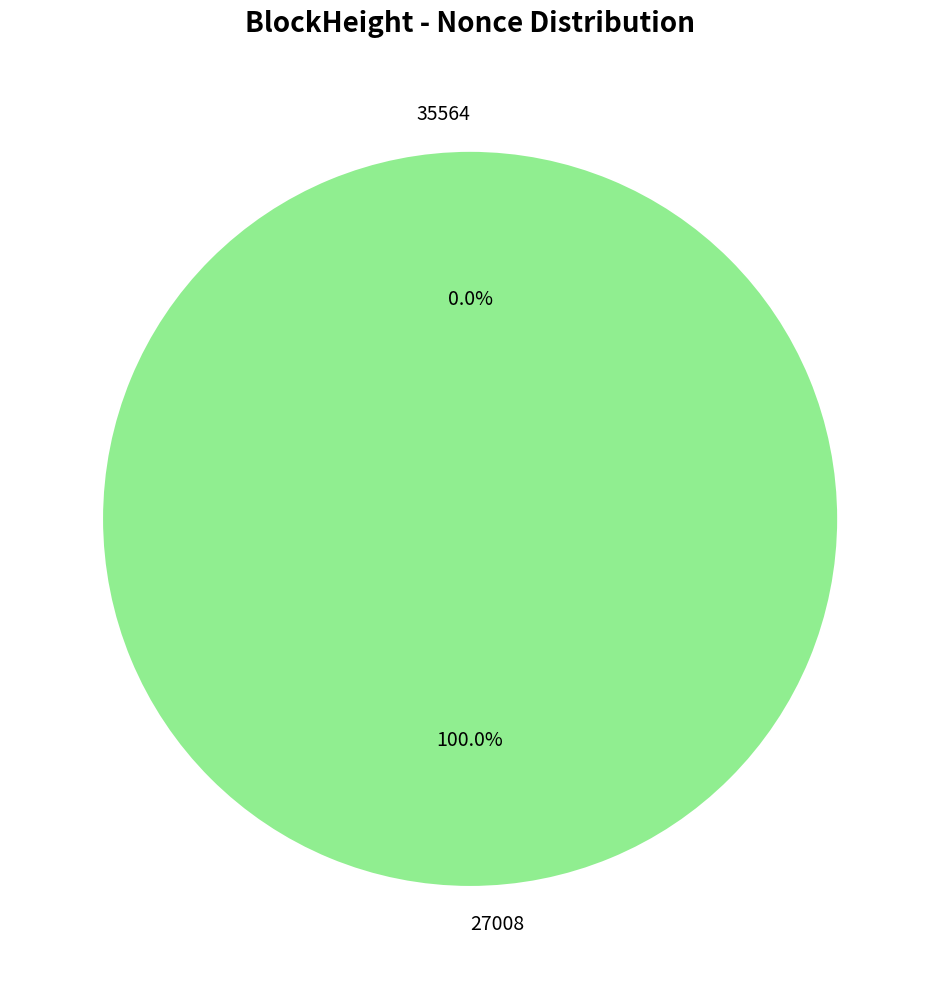

Does 27008 account for over 50% of the chart?

Yes